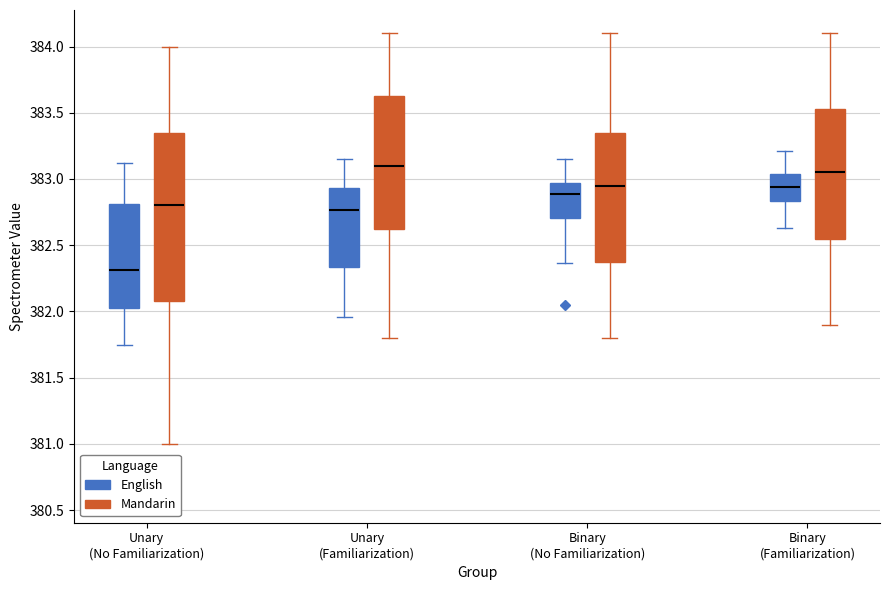

Where is the upper edge of the box for Unary (Familiarization) (Mandarin) on the y-axis? The values are not printed on the chart, so give them approximately, as read against the axis.

383.65